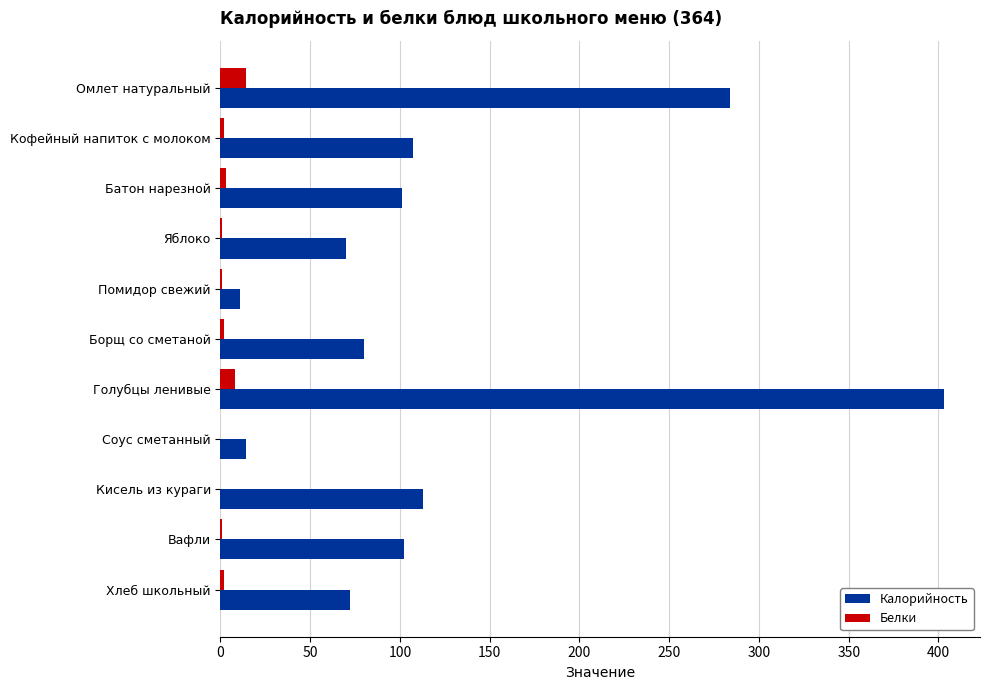

At which label is Калорийность closest to 207?

Омлет натуральный